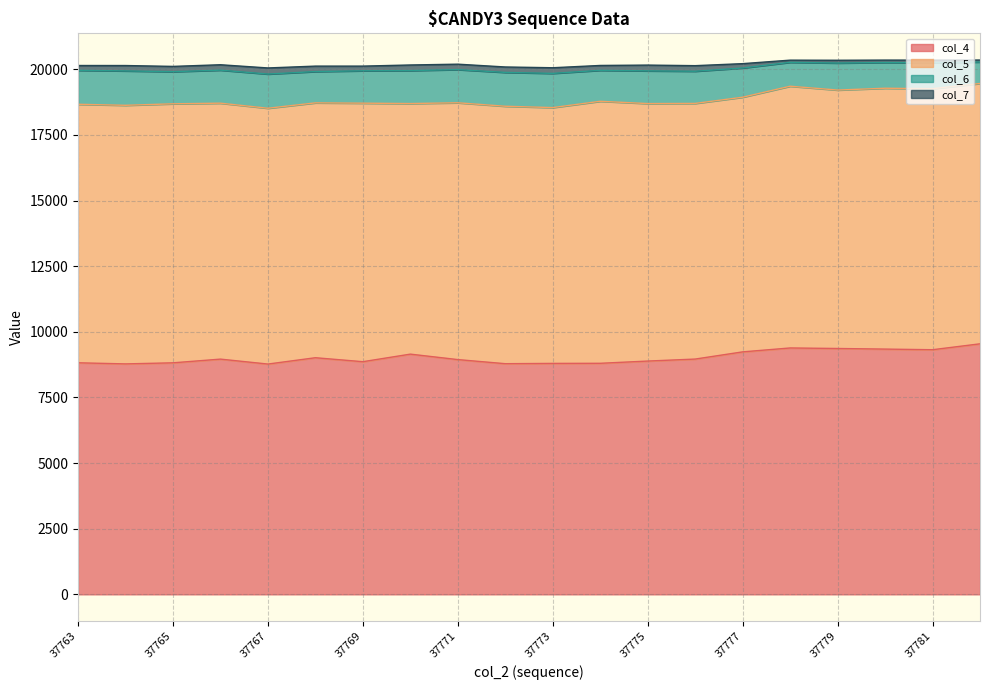

True or false: col_4 and col_6 cross at least once.

False